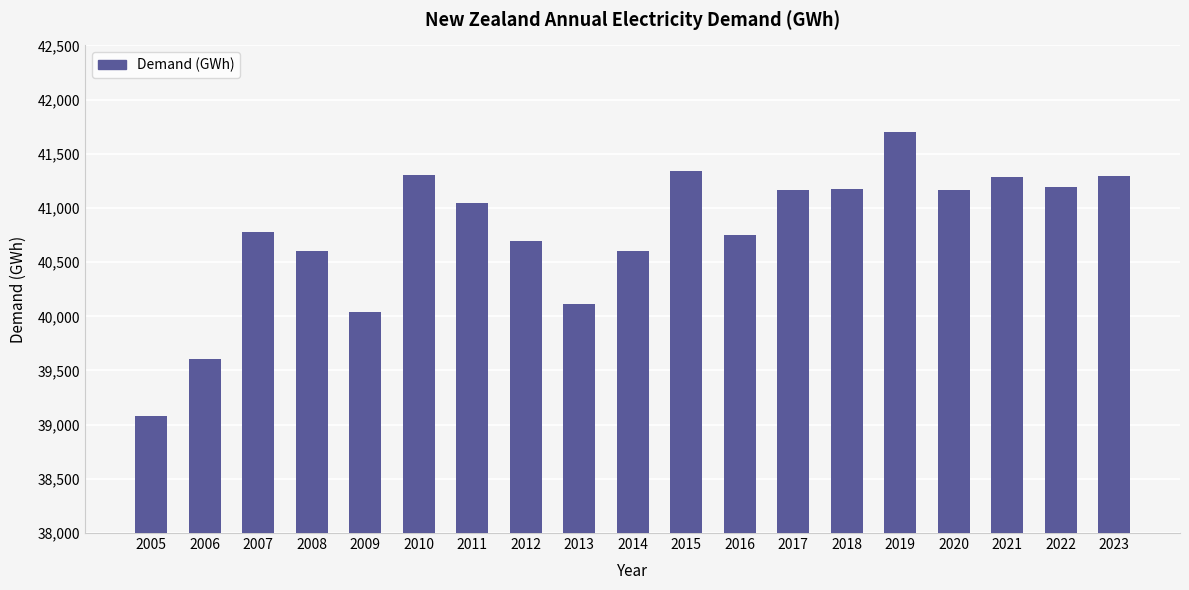

What is the sum of all values?

774945.6